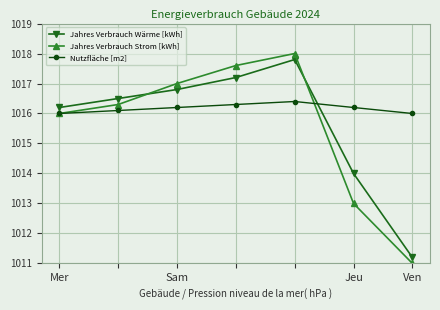

What is the value of the Jahres Verbrauch Wärme [kWh] point at the 3rd from the left?

1016.8